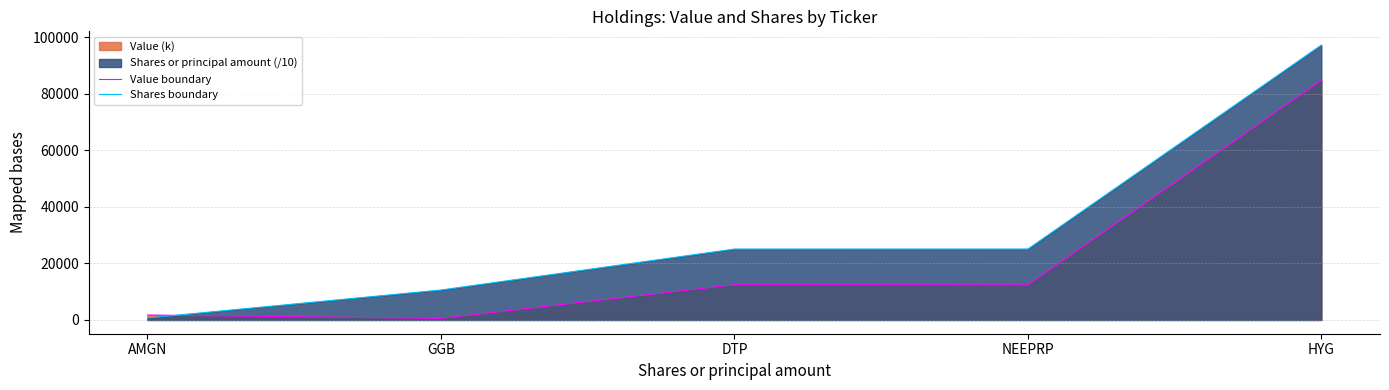

How many distinct data groups are displayed?

2